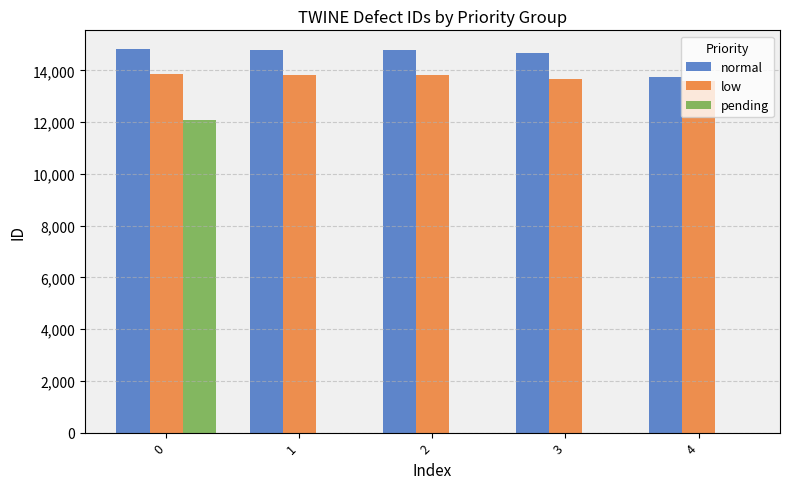

What is the spread (max minus min) of values at 1?

14805